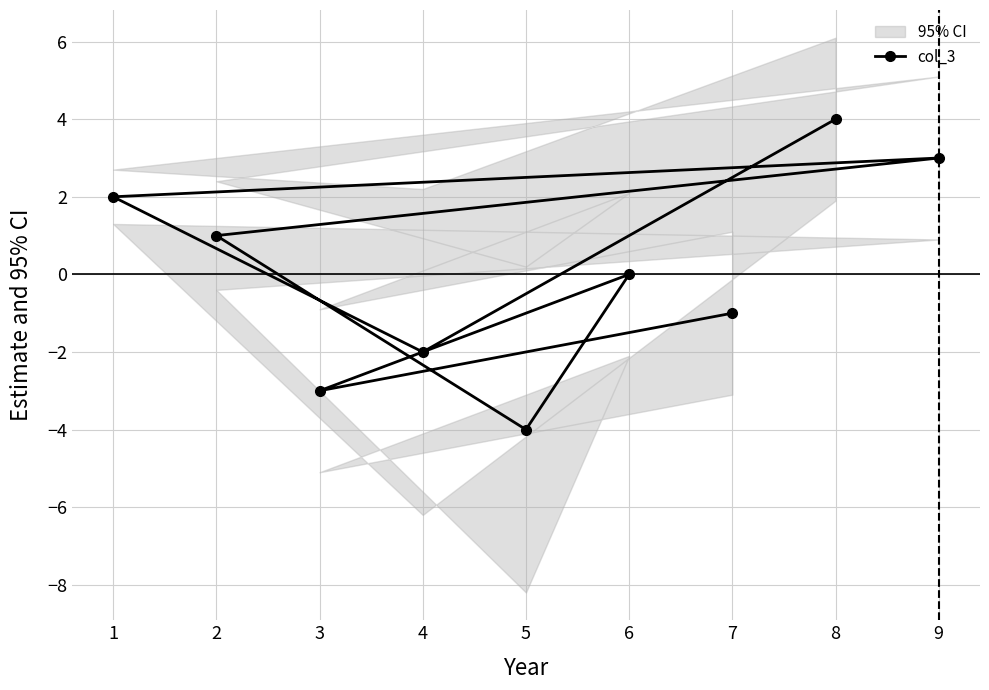

What value does the data have at 9?

3